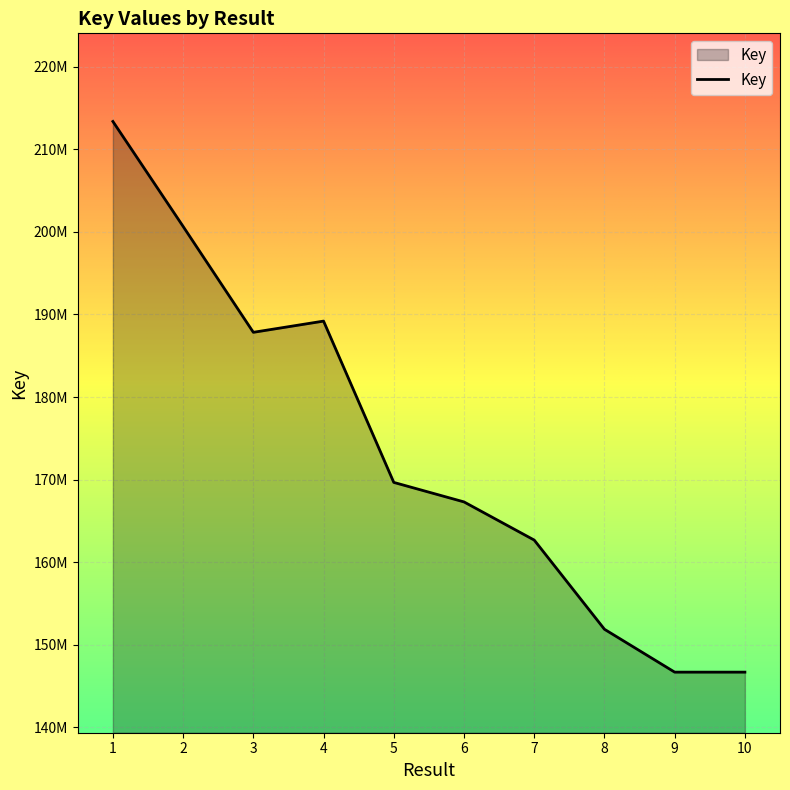

Reading right to left, list all the values displayed in this chart.

146699481	146699428	151890324	162686207	167306991	169668784	189195825	187838955	200658389	213365859